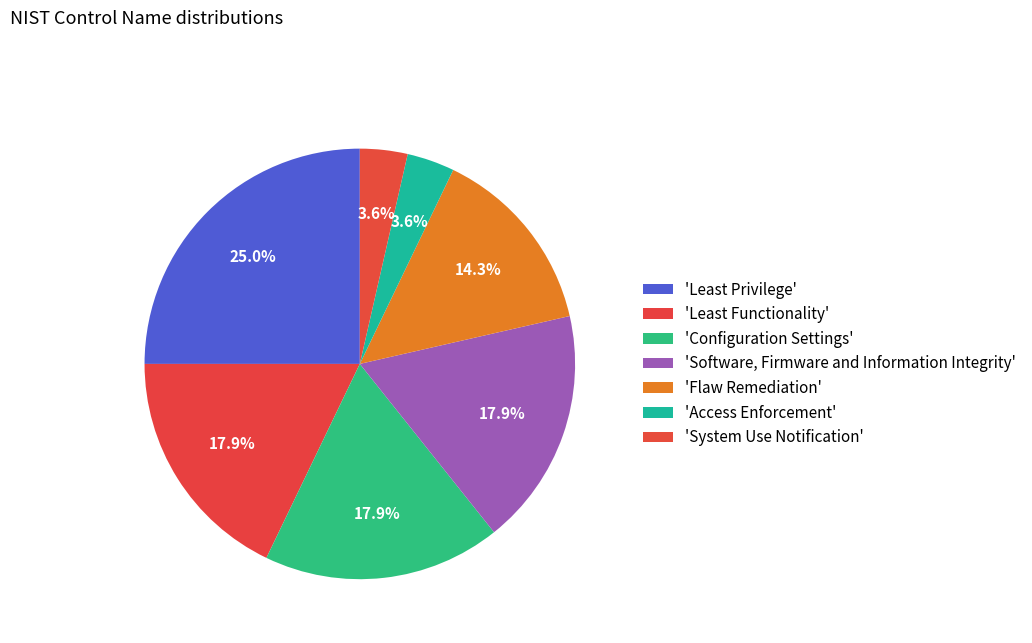

How many slices are in this pie chart?

7